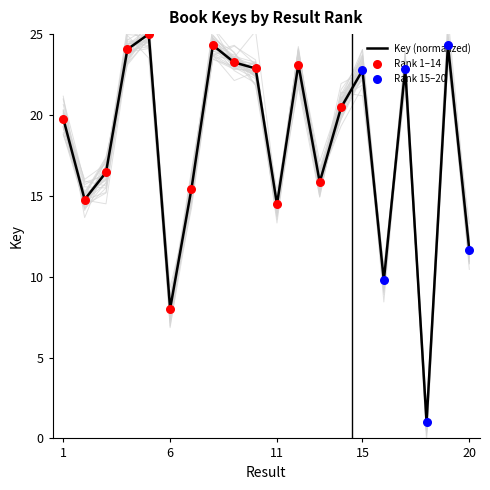

What is the change in value from 3 to 16?

-6.7